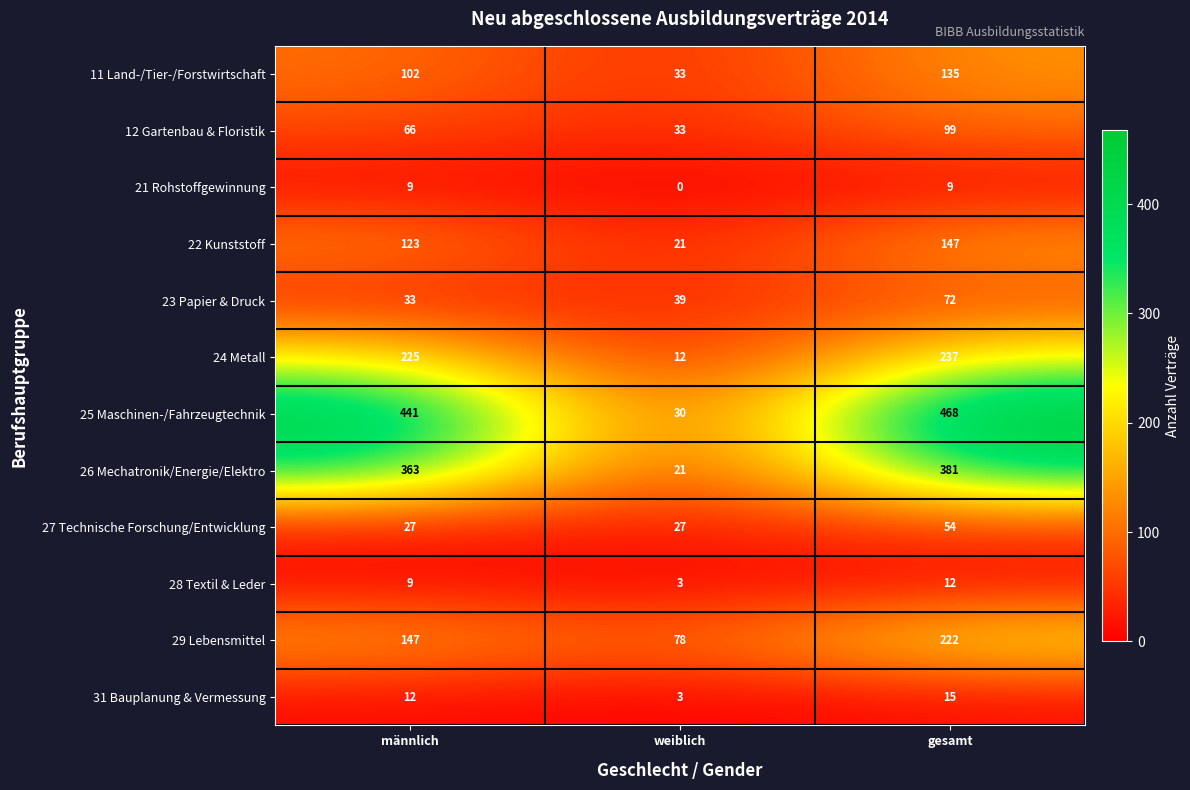

Between weiblich and gesamt, which series saw the biggest shift?

25 Maschinen-/Fahrzeugtechnik